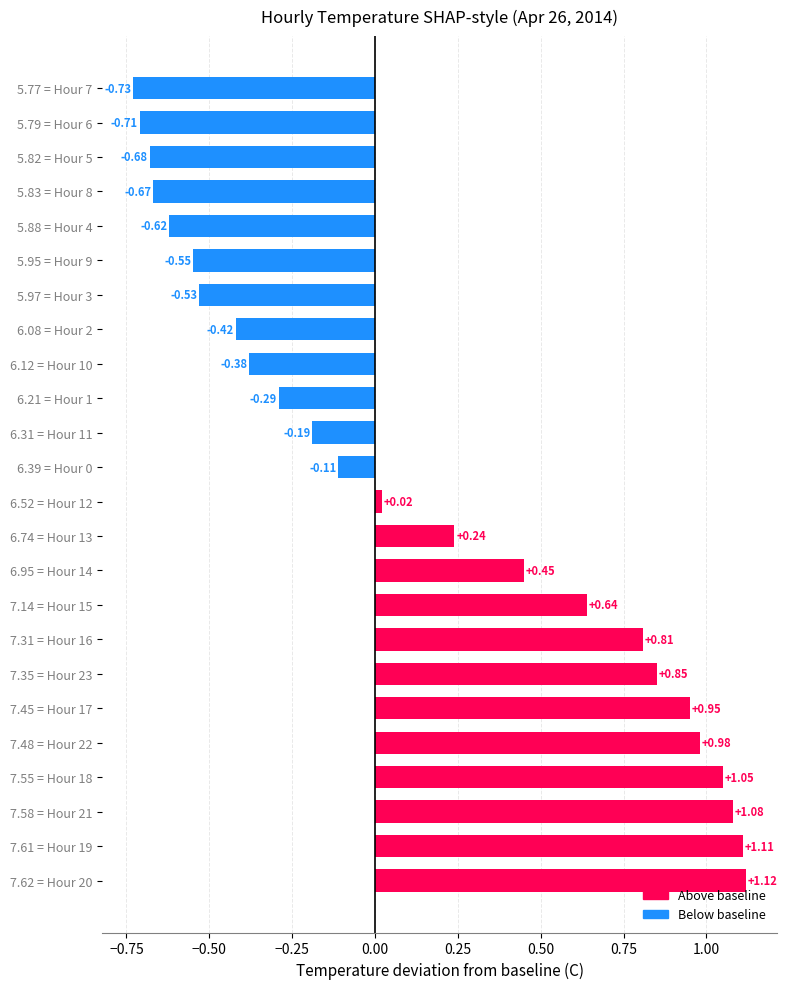

Which has a higher value, 5.97 = Hour 3 or 7.58 = Hour 21?

7.58 = Hour 21